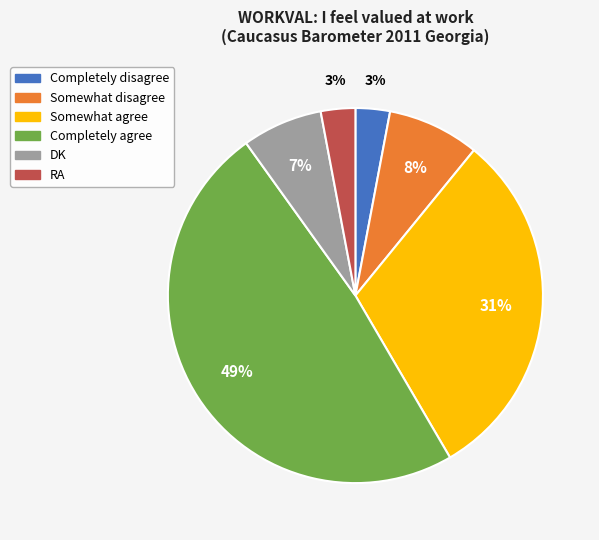

Do DK and RA together represent more than half of the pie?

No